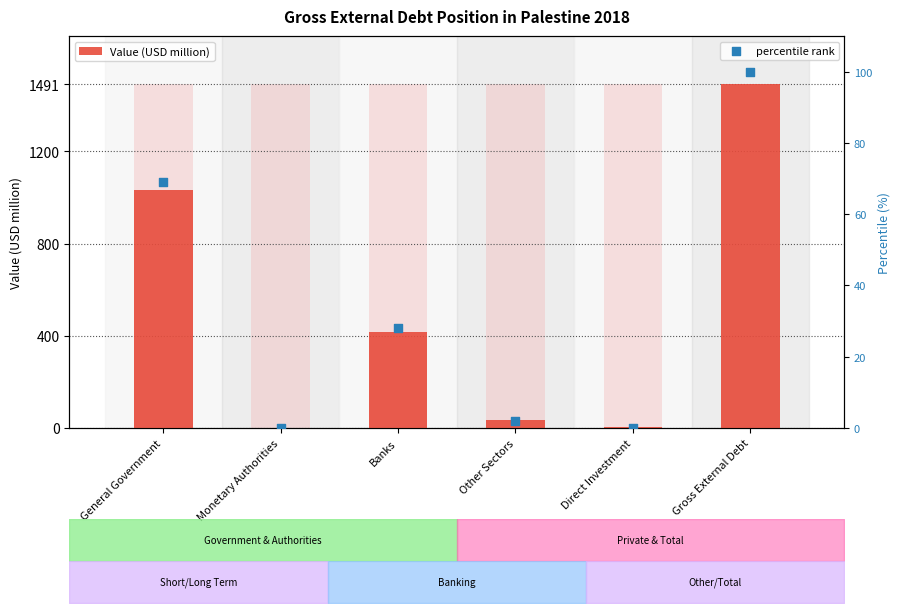

Is the value of Value (USD million) at Monetary Authorities greater than the value of percentile rank at Direct Investment?

No